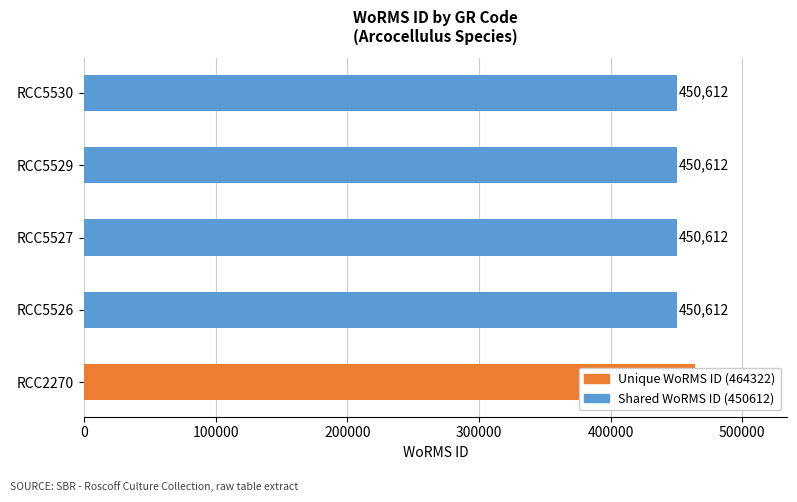

Reading left to right, transcribe all the data shown in this chart.

464322	450612	450612	450612	450612